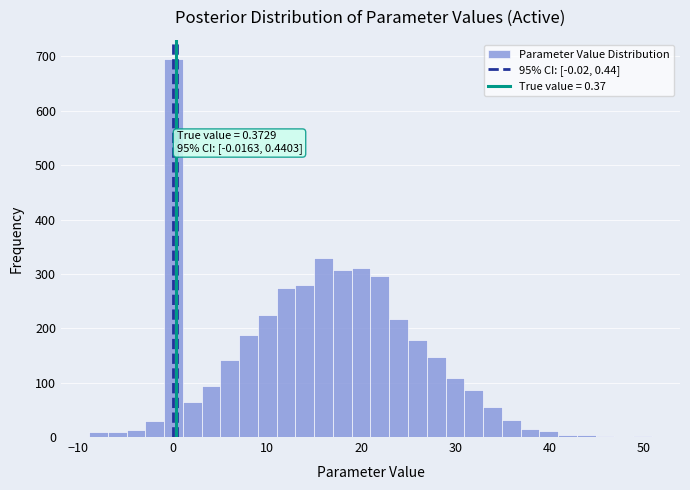

Read against the x-axis, roughly where is the centre of the tallest bar?

0